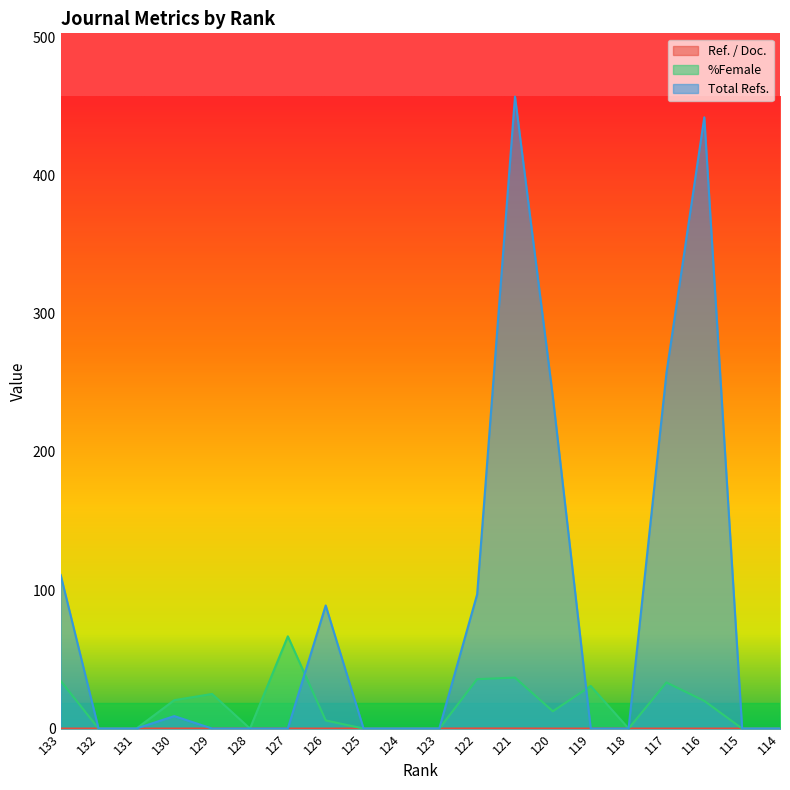

What is the spread (max minus min) of values at 117?

257.0